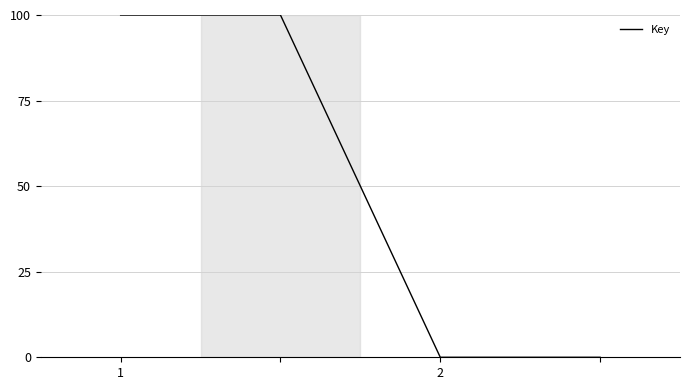

What is the average value?

50